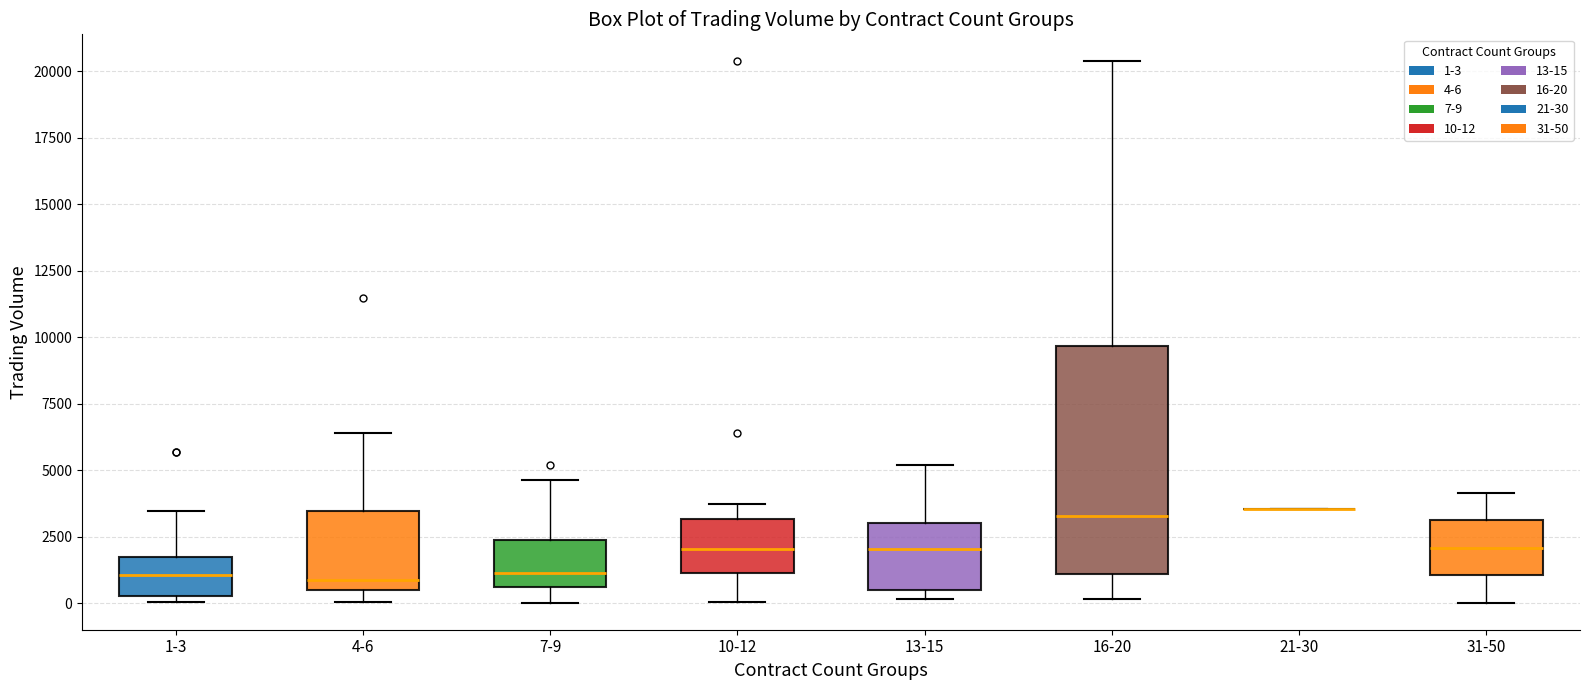

Comparing the boxes themselves (not the whiskers), which one is the tallest?

16-20